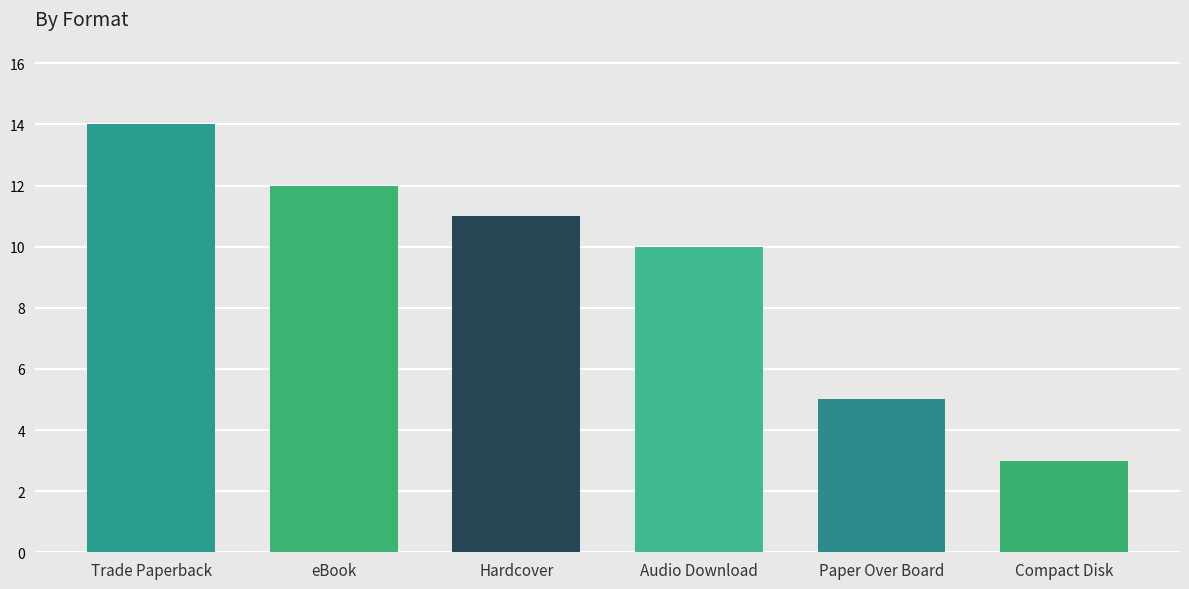

Rank the categories by value from highest to lowest.

Trade Paperback, eBook, Hardcover, Audio Download, Paper Over Board, Compact Disk